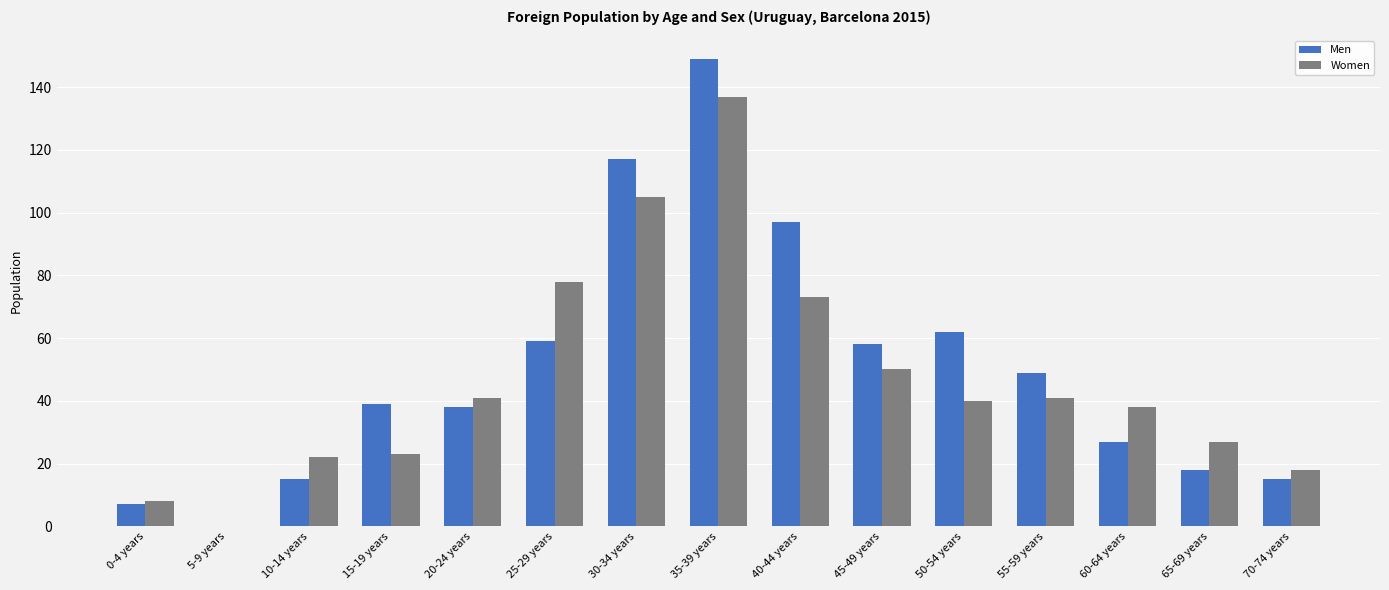

Which series has the widest spread of values?

Men